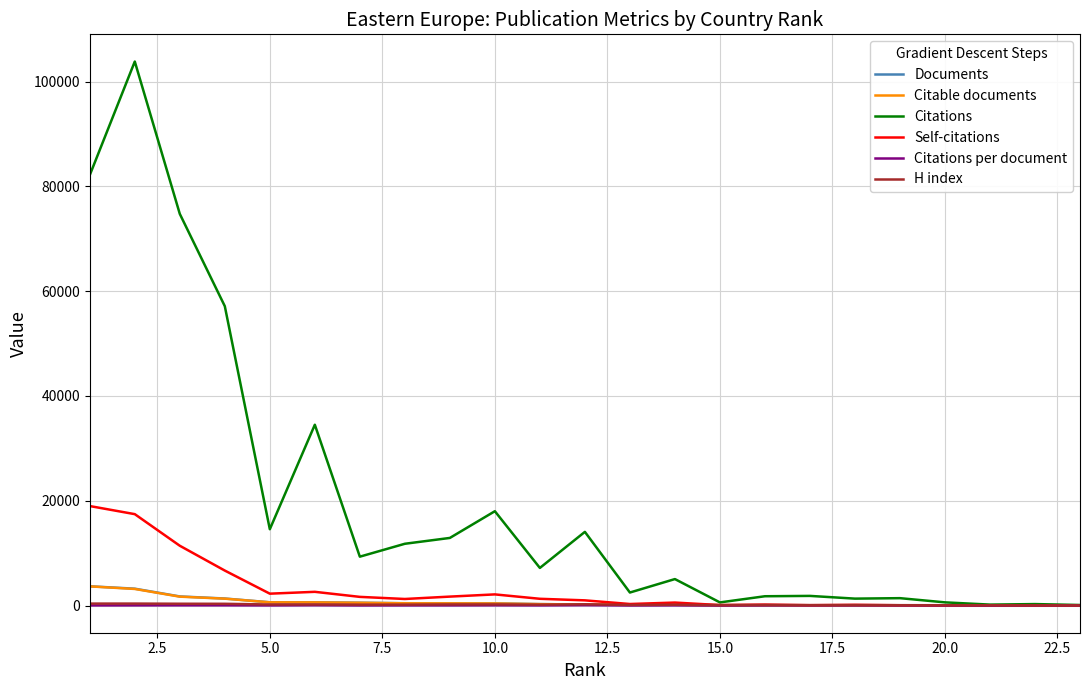

Which series has the widest spread of values?

Citations